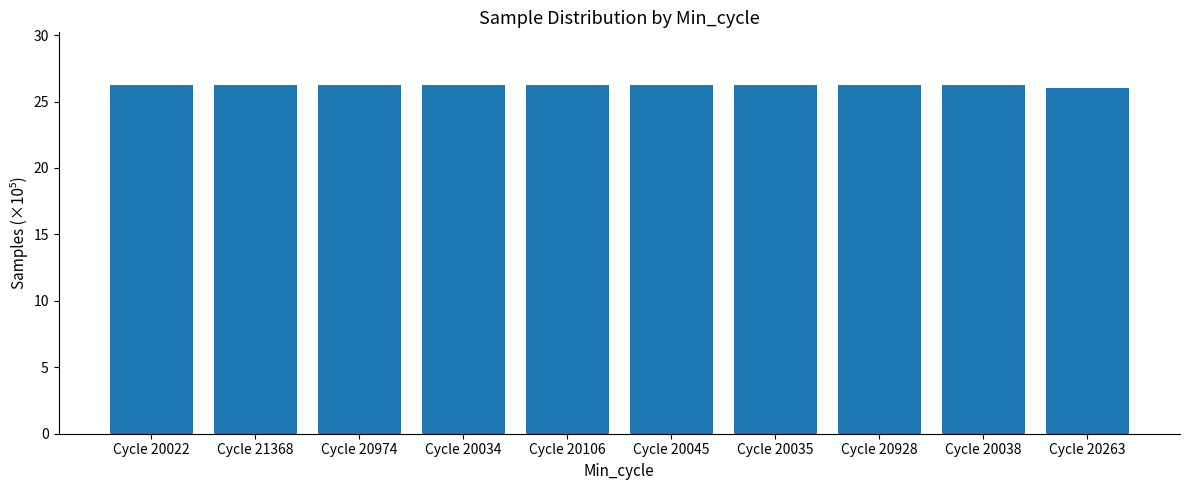

The value at Cycle 20034 is 26.2. True or false?

True